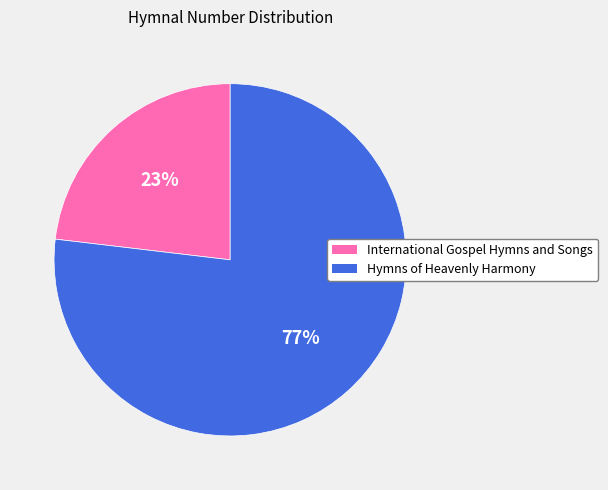

How many segments does this pie chart have?

2